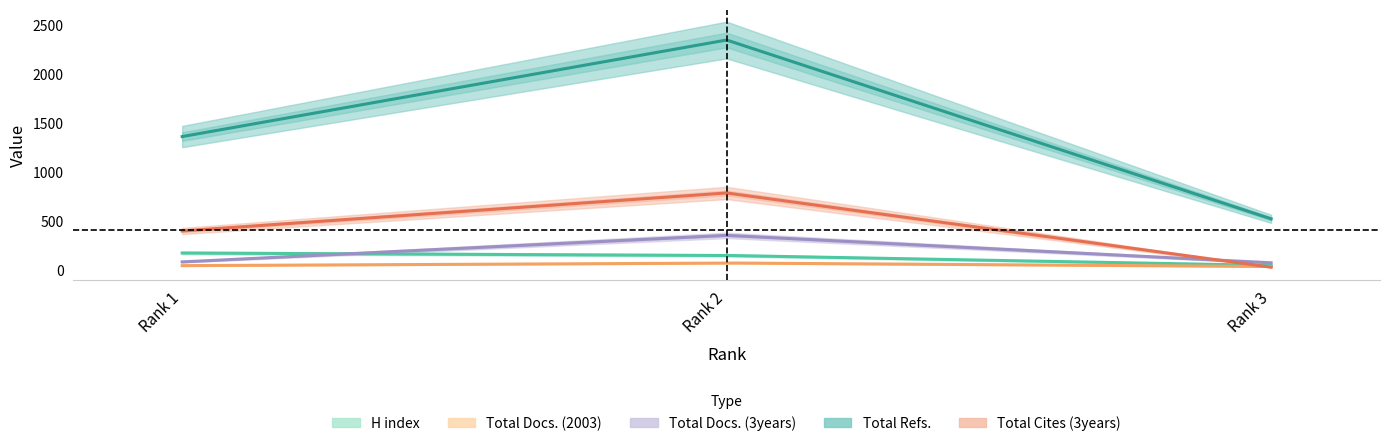

What is the difference between the maximum and minimum values in the Total Docs. (2003) series?

36